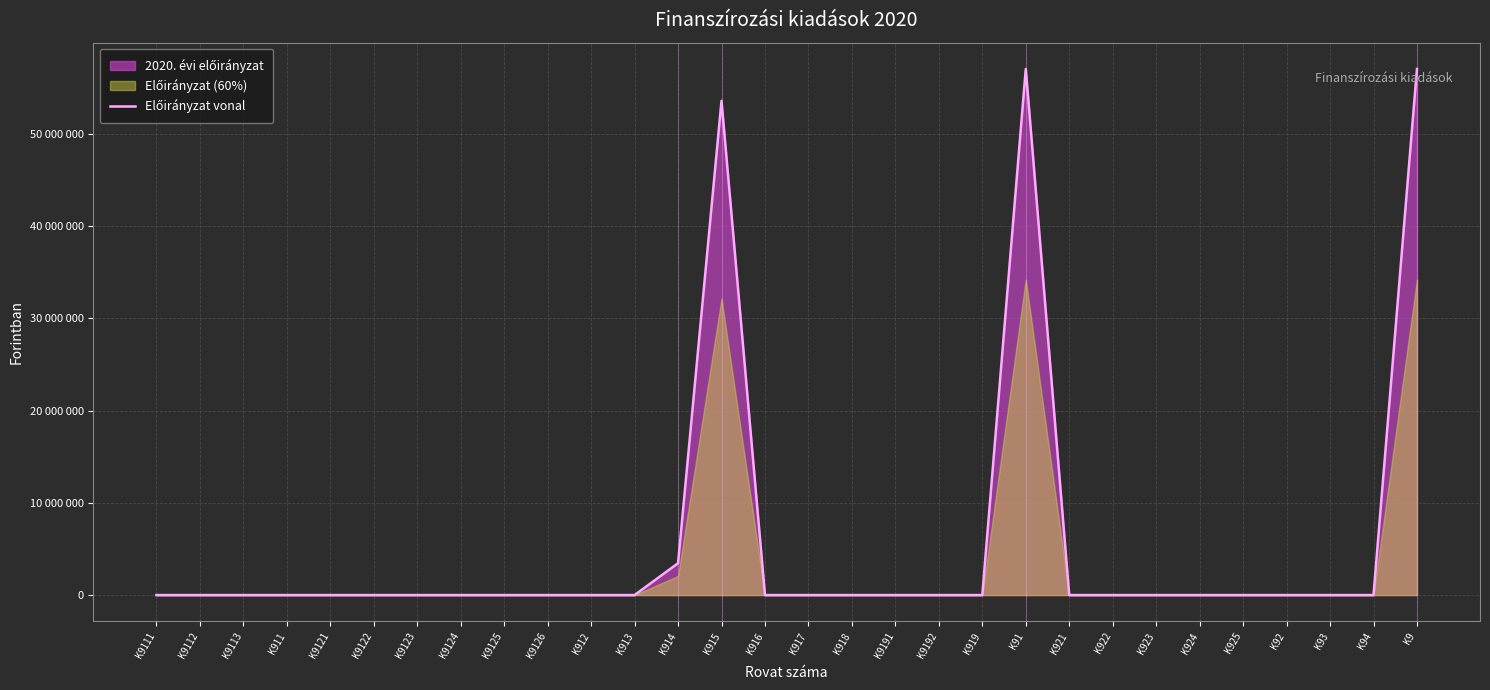

How many points are higher than both their immediate neighbors (excluding endpoints)?

2